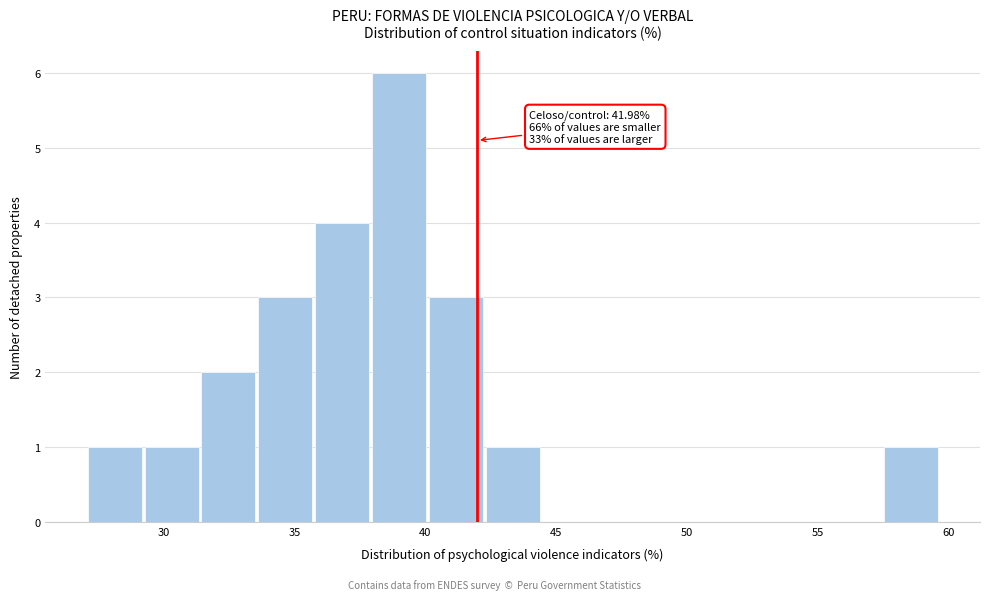

Which range on the x-axis has the tallest bar?

38.0 to 40.0